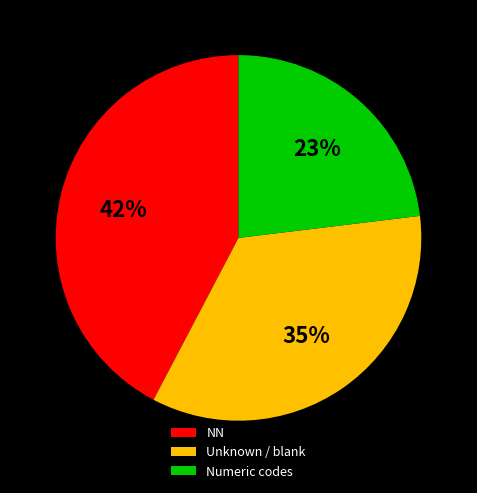

Is it true that NN is 42% of the pie?

True